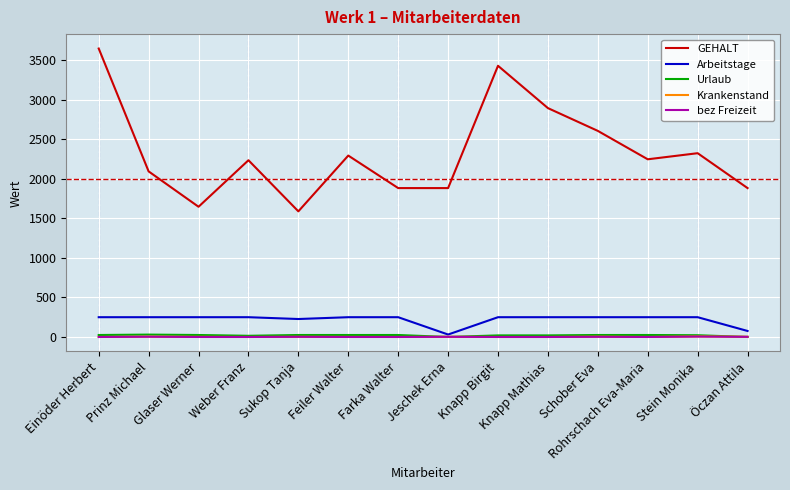

Does the chart display data point markers on the line(s)?

No